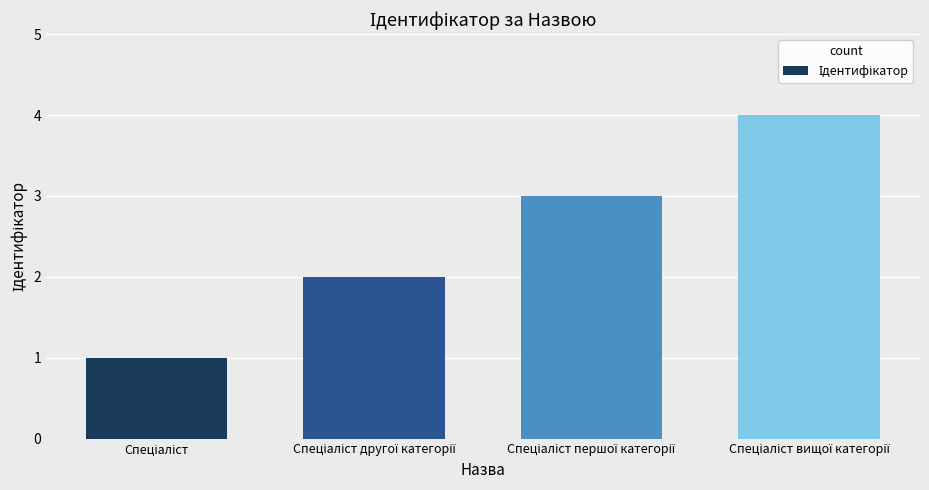

What is the maximum value shown in the chart?

4